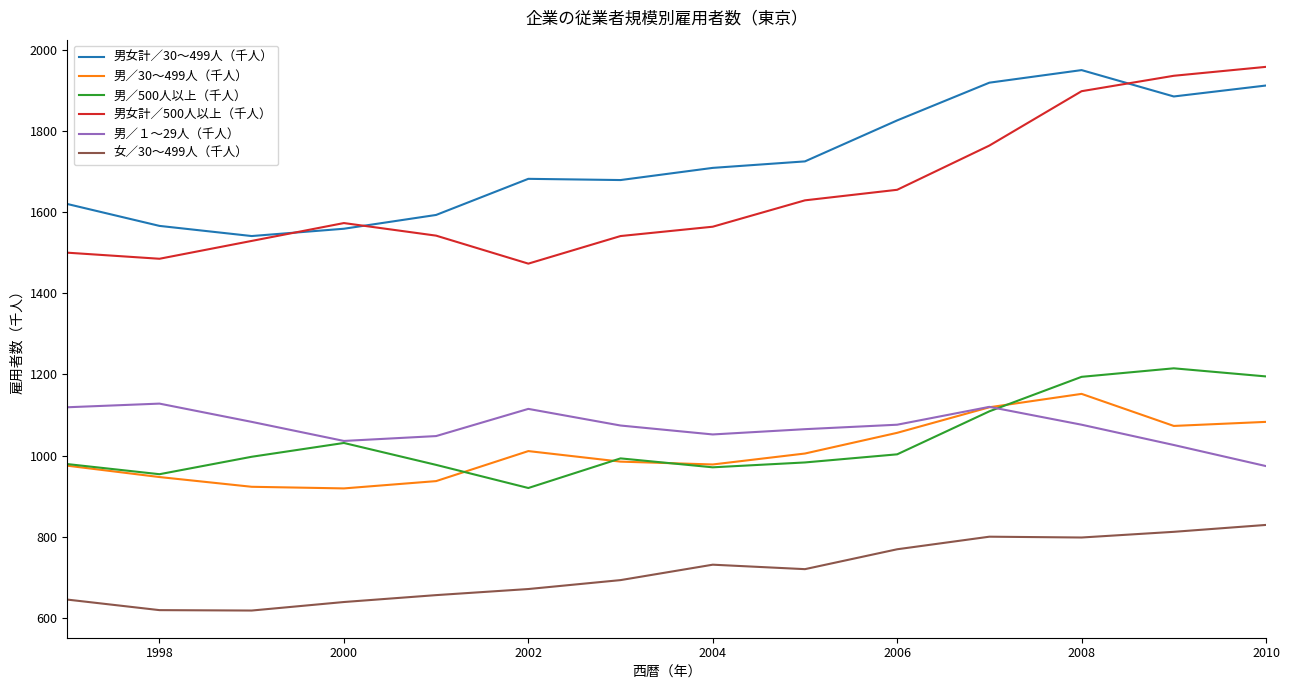

What is the smallest value displayed?

618